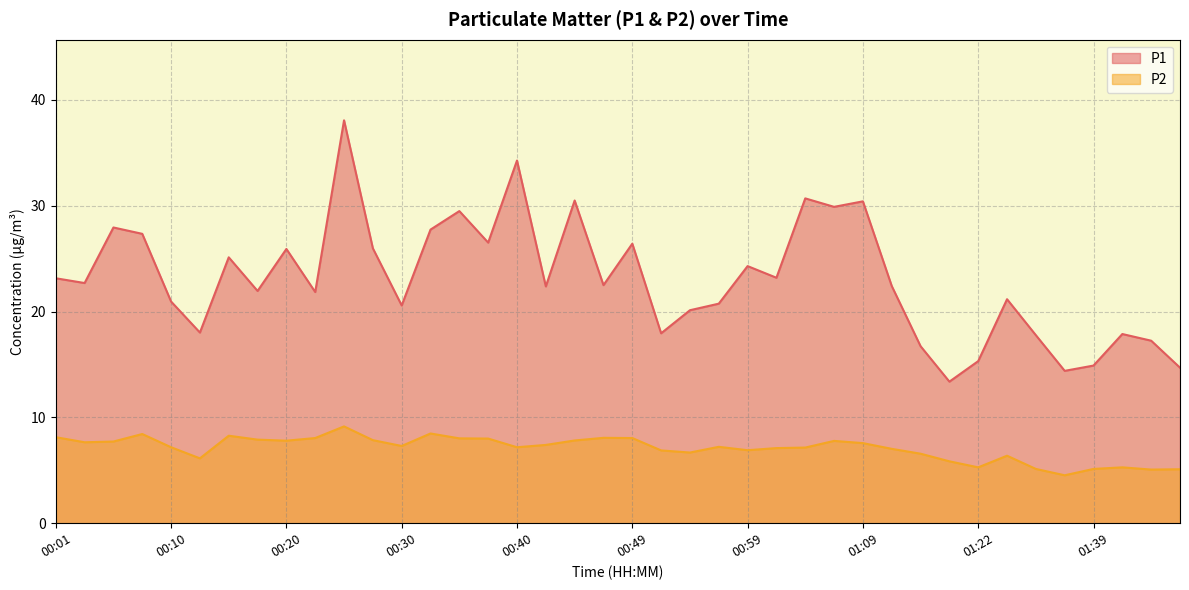

In P2, how many points are higher than both neighbors (excluding endpoints)?

9